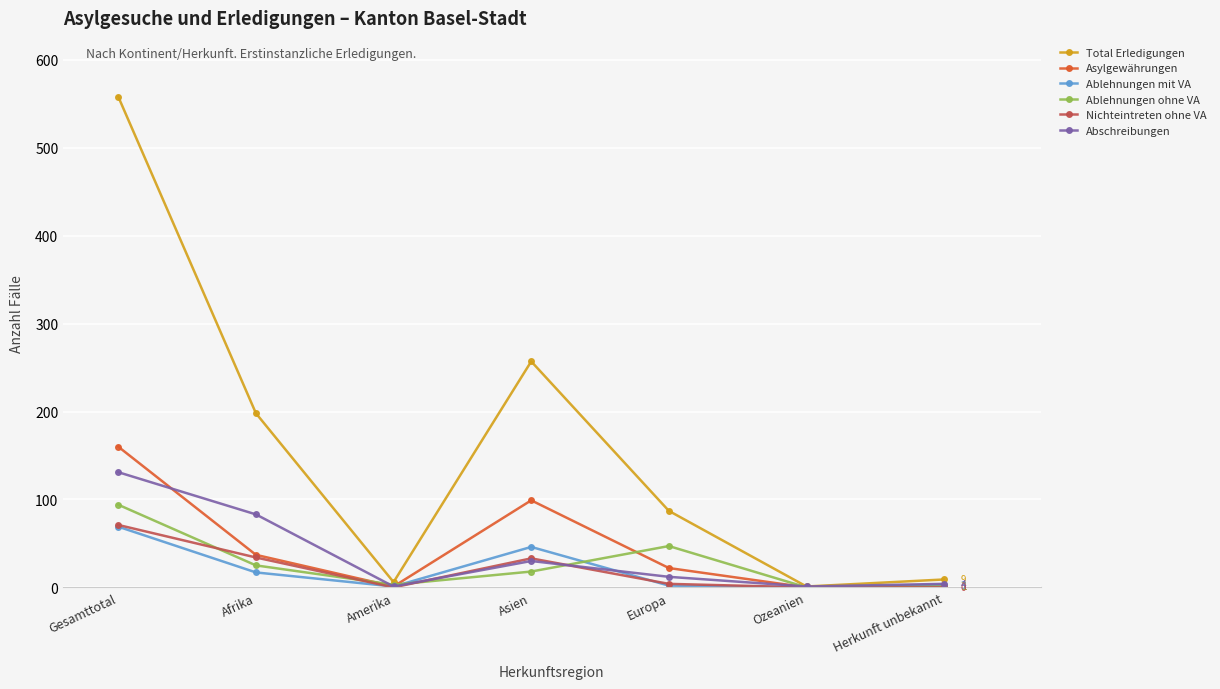

What is the label of the 1st point from the right?

Herkunft unbekannt